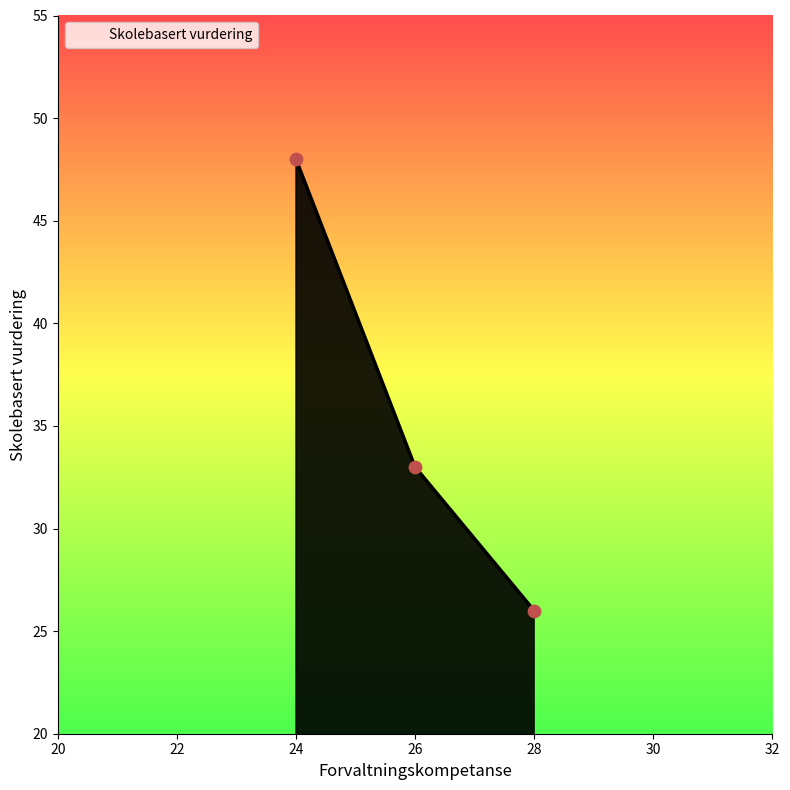

What is the ratio of the value at 28 to the value at 24?

0.5